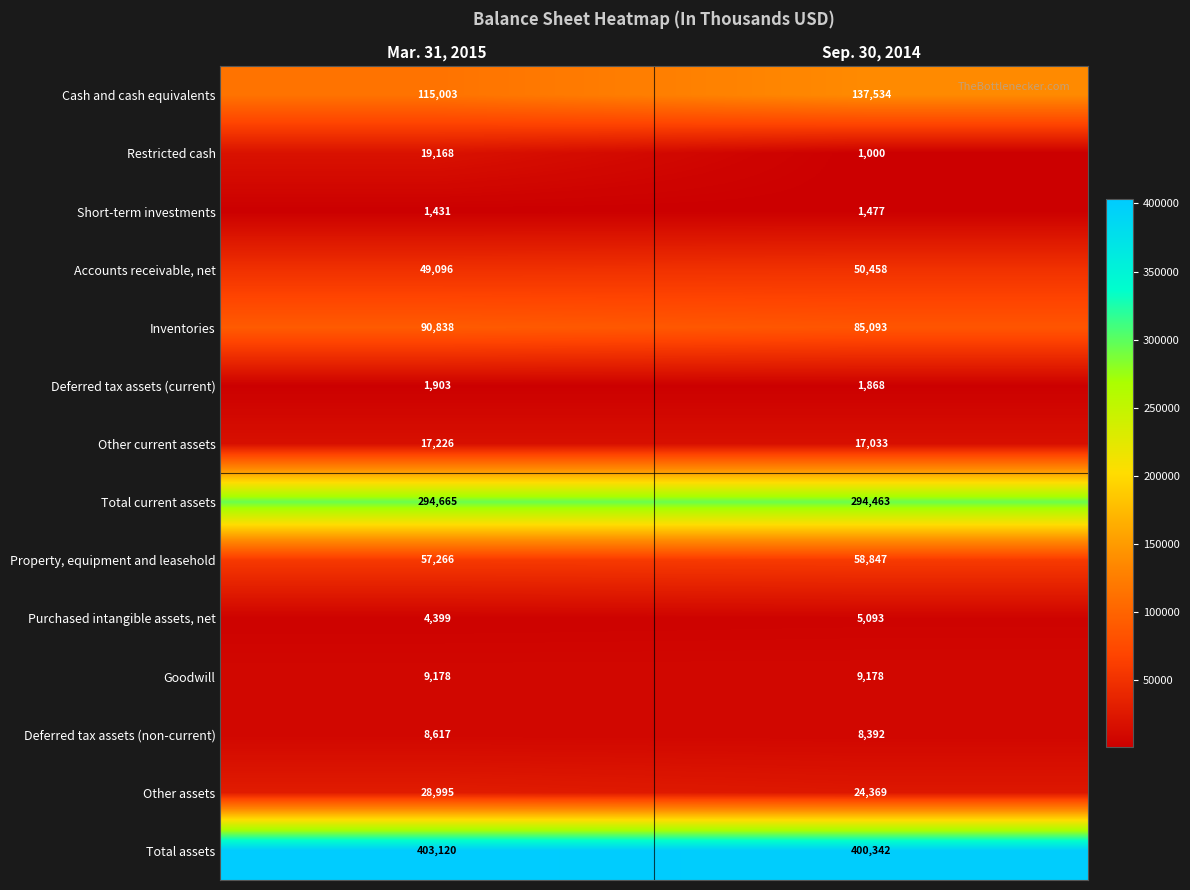

At how many categories does at least one series exceed 316334?

2